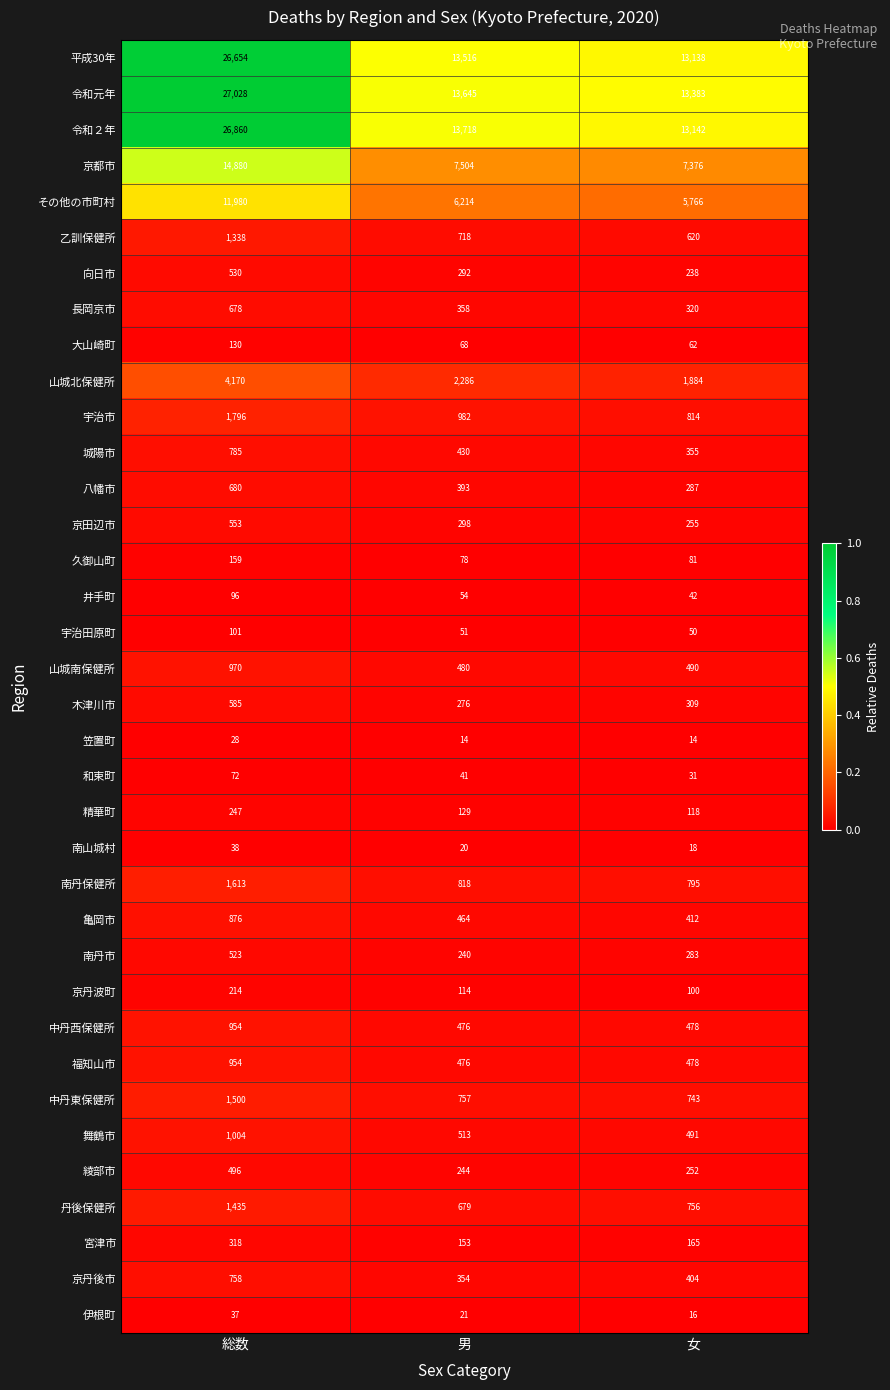

List the labels in order of 令和２年 value, largest first.

総数, 男, 女